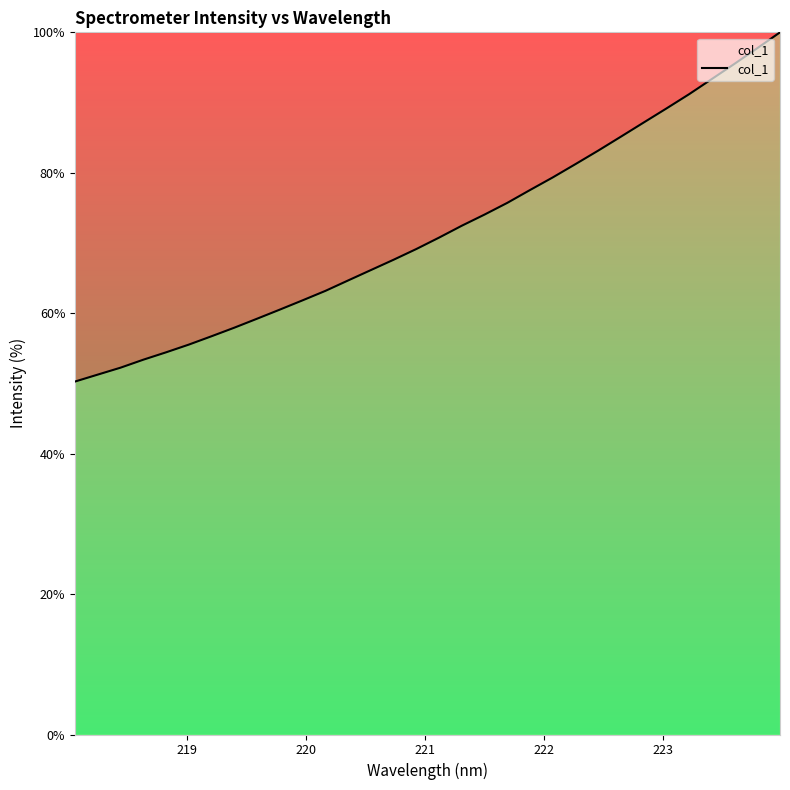

What is the difference between the maximum and minimum values?

49.7